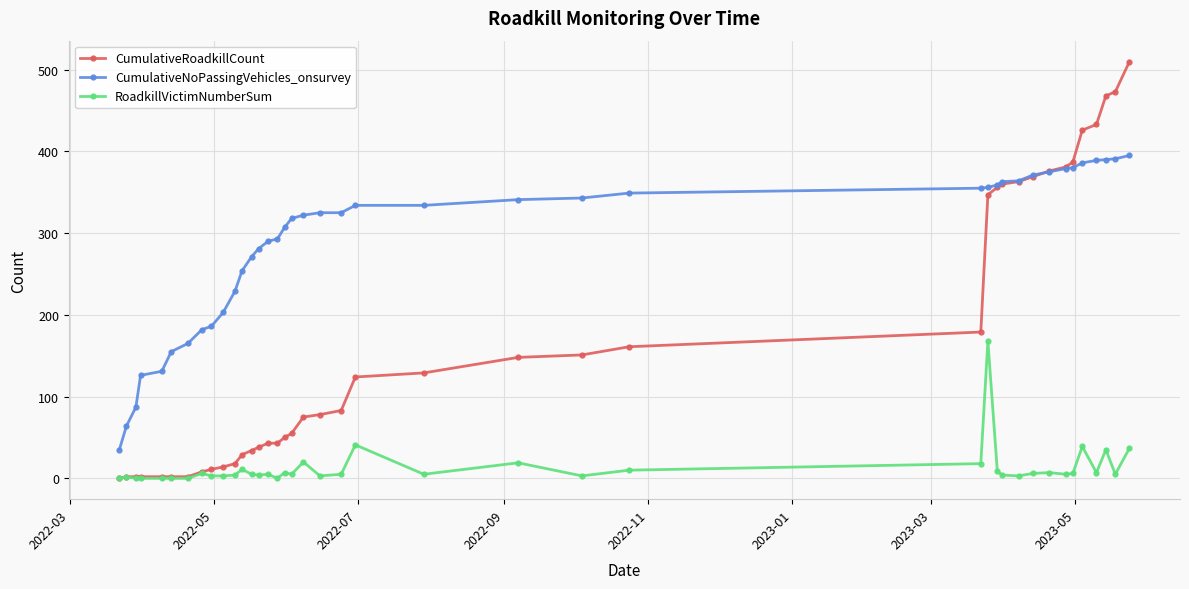

Which series has the widest spread of values?

CumulativeRoadkillCount